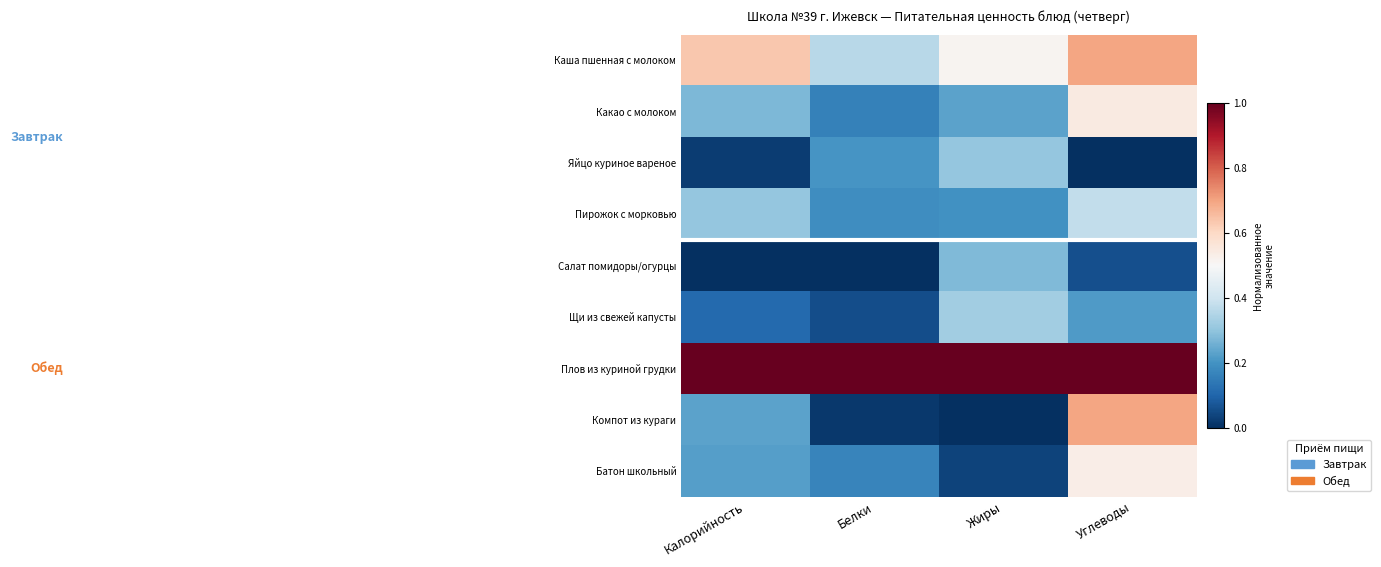

At which category is the sum across all series the highest?

Углеводы